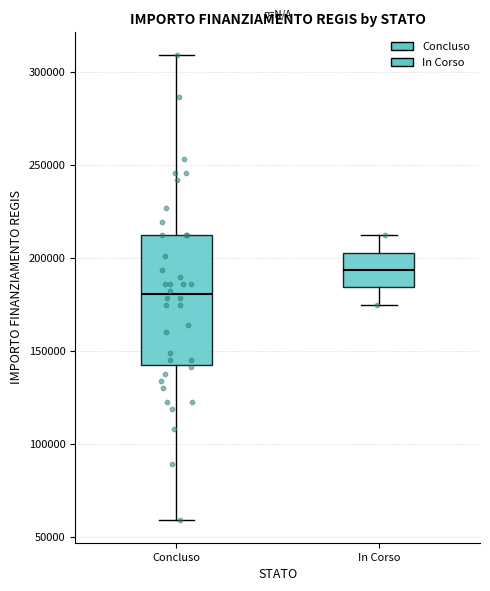

Reading left to right, transcribe this box plot: for each box, give where its median line is, the range the box spans, and where its two whiskers end, as read against the y-axis. The values are not printed on the chart, so give them approximately, as read against the axis.

Concluso: median 180000, box 145000 to 210000, whiskers 60000 to 310000
In Corso: median 195000, box 185000 to 205000, whiskers 175000 to 210000